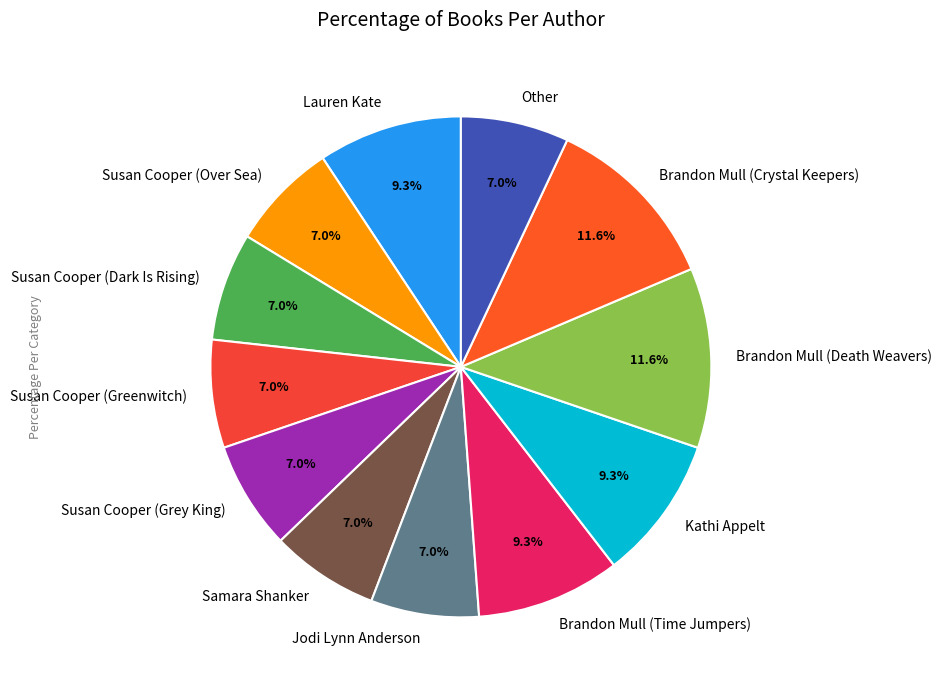

Count the number of slices in the pie.

12